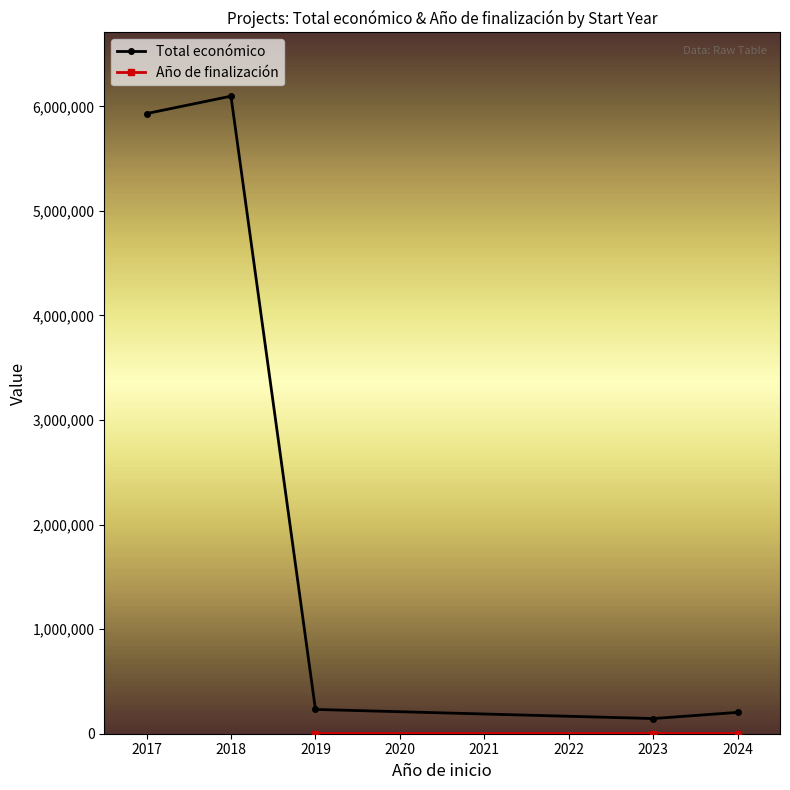

Which series has the largest total across all categories?

Total económico